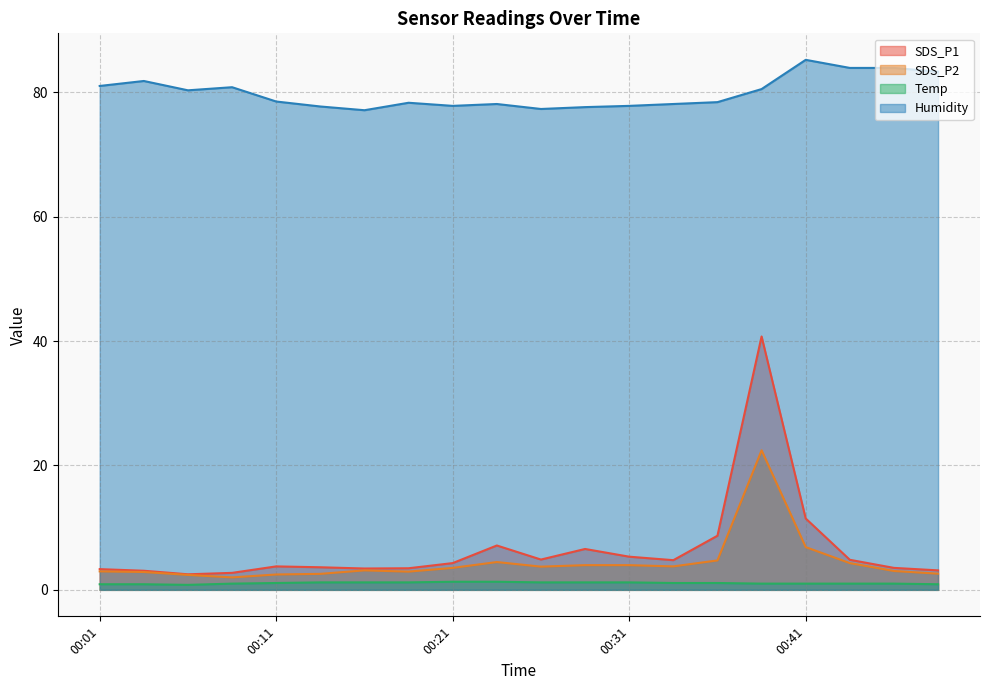

Reading left to right, list all the values displayed in this chart.

SDS_P1: 00:01=3.3	00:04=3.1	00:06=2.5	00:09=2.7	00:11=3.8	00:14=3.6	00:16=3.4	00:19=3.5	00:21=4.3	00:24=7.1	00:26=4.9	00:29=6.6	00:31=5.3	00:34=4.8	00:36=8.7	00:39=40.7	00:41=11.5	00:44=4.8	00:46=3.5	00:48=3.1
SDS_P2: 00:01=3.0	00:04=2.9	00:06=2.4	00:09=2.0	00:11=2.5	00:14=2.6	00:16=3.1	00:19=2.9	00:21=3.5	00:24=4.5	00:26=3.7	00:29=4.0	00:31=4.0	00:34=3.8	00:36=4.7	00:39=22.4	00:41=6.9	00:44=4.3	00:46=3.0	00:48=2.6
Temp: 00:01=0.9	00:04=0.9	00:06=0.8	00:09=1.0	00:11=1.1	00:14=1.2	00:16=1.2	00:19=1.2	00:21=1.3	00:24=1.3	00:26=1.2	00:29=1.2	00:31=1.2	00:34=1.1	00:36=1.1	00:39=1.0	00:41=1.0	00:44=1.0	00:46=1.0	00:48=0.9
Humidity: 00:01=81.0	00:04=81.8	00:06=80.3	00:09=80.8	00:11=78.5	00:14=77.7	00:16=77.1	00:19=78.3	00:21=77.8	00:24=78.1	00:26=77.3	00:29=77.6	00:31=77.8	00:34=78.1	00:36=78.4	00:39=80.5	00:41=85.2	00:44=83.9	00:46=83.9	00:48=83.3